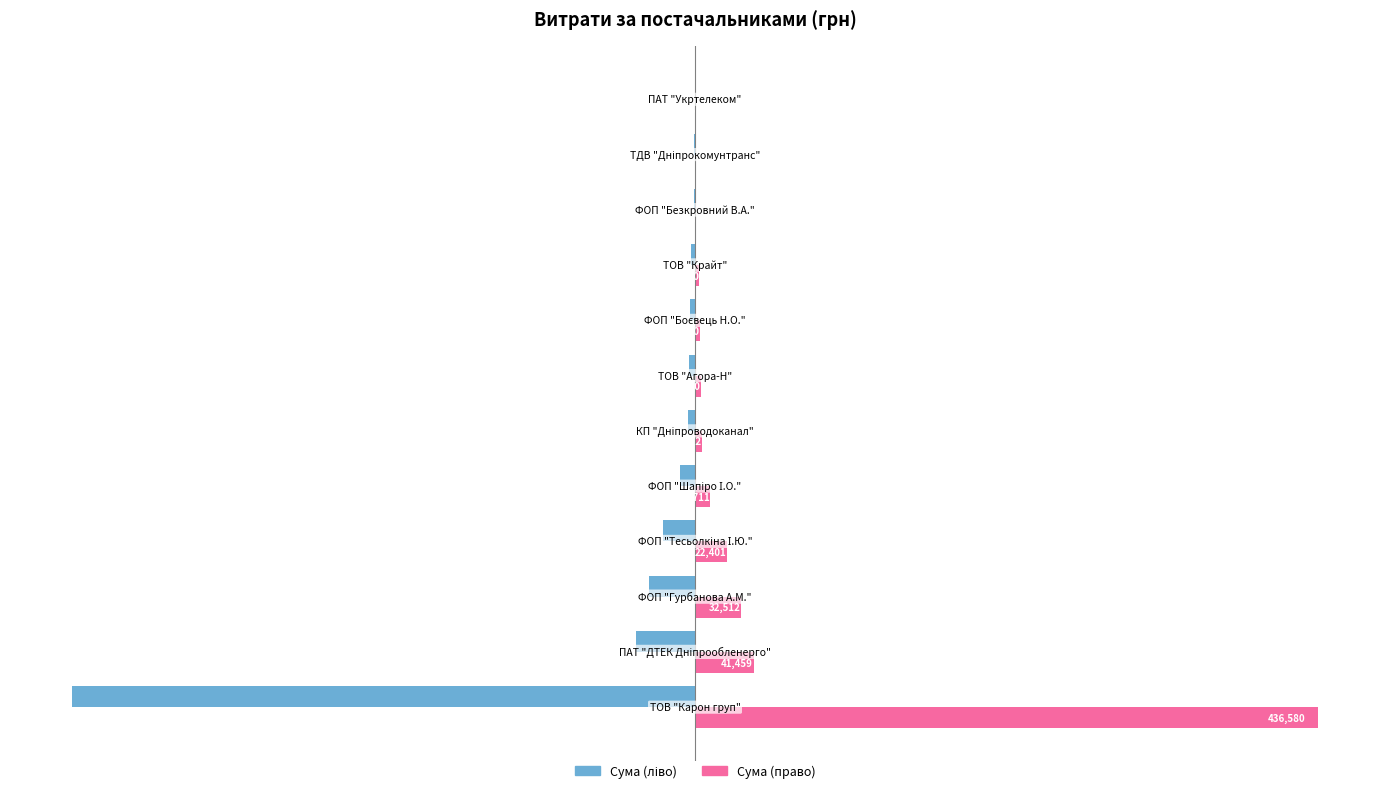

What is the maximum value shown in the chart?

436580.3